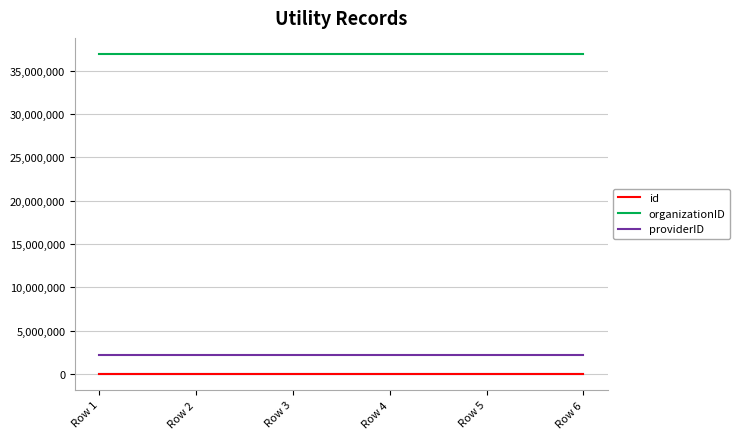

Which label corresponds to the largest value in the chart?

Row 1